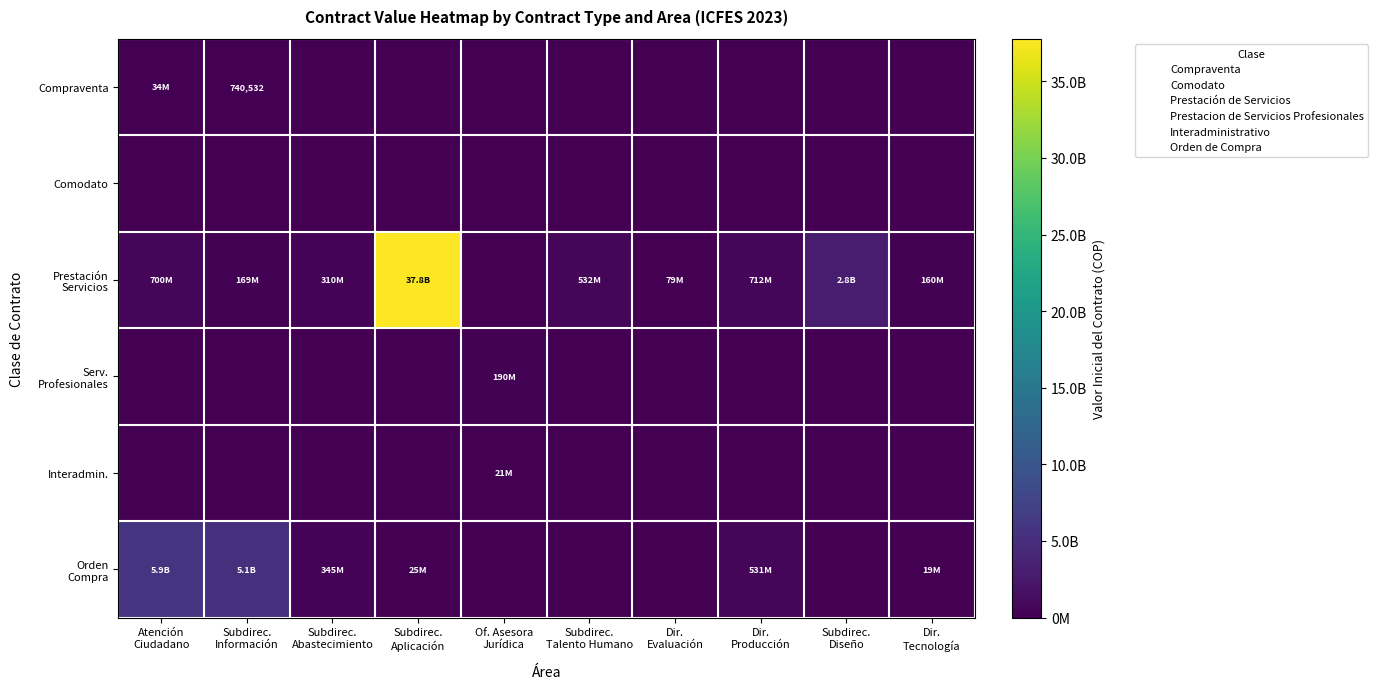

What is the sum of all Orden Compra values?

11908415083